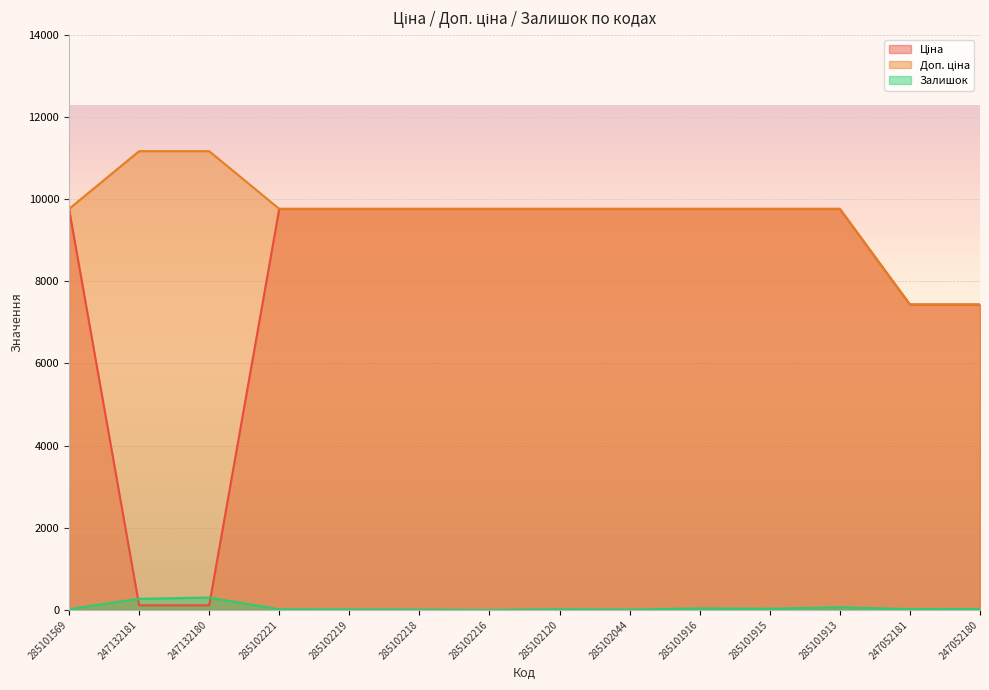

List the series in order of their overall mean, highest first.

Доп. ціна, Ціна, Залишок